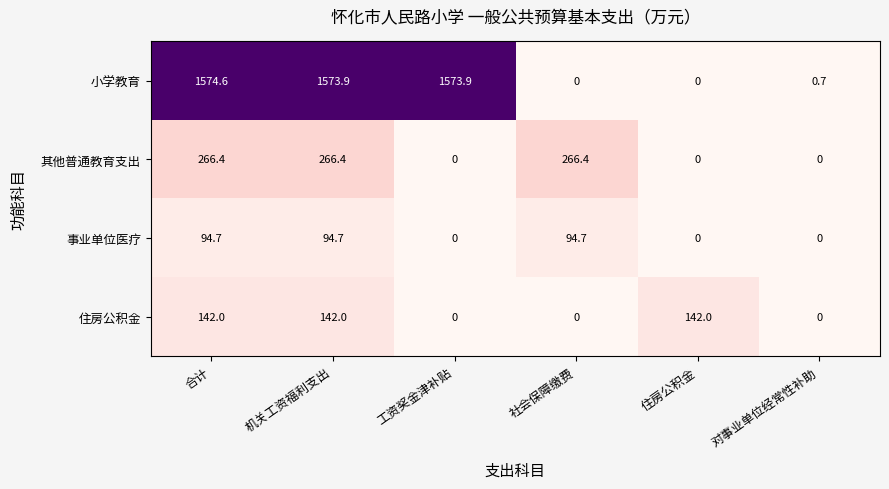

What is the sum of all 小学教育 values?

4723.1